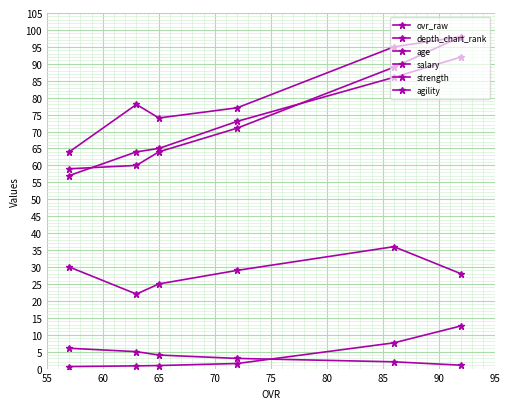

True or false: salary and age intersect in this chart.

False